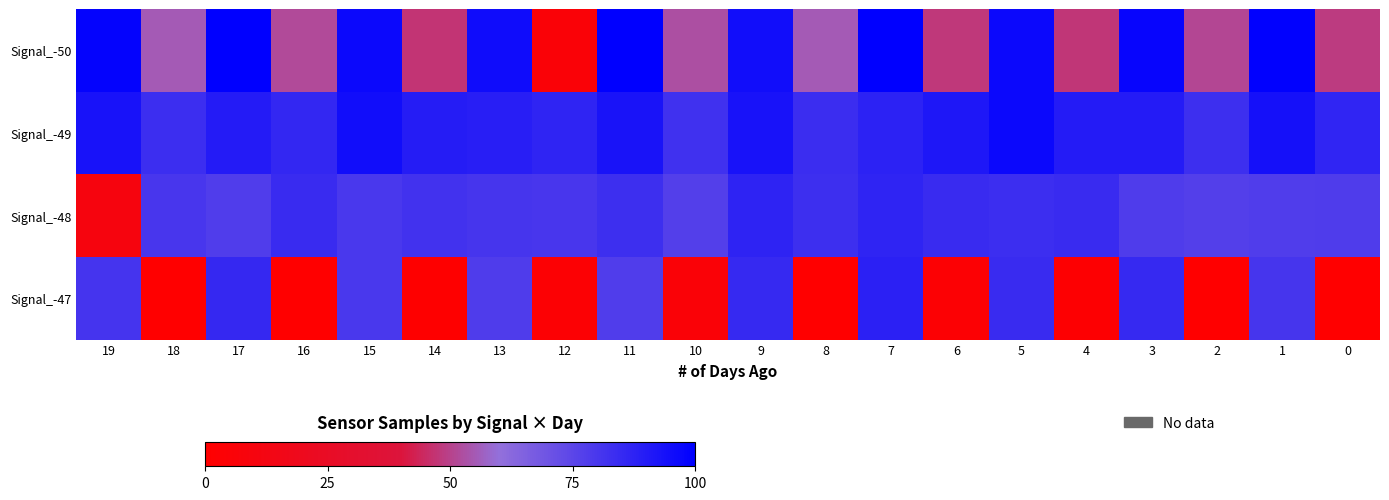

Rank the series at 19 from highest to lowest value.

Signal_-50, Signal_-49, Signal_-47, Signal_-48